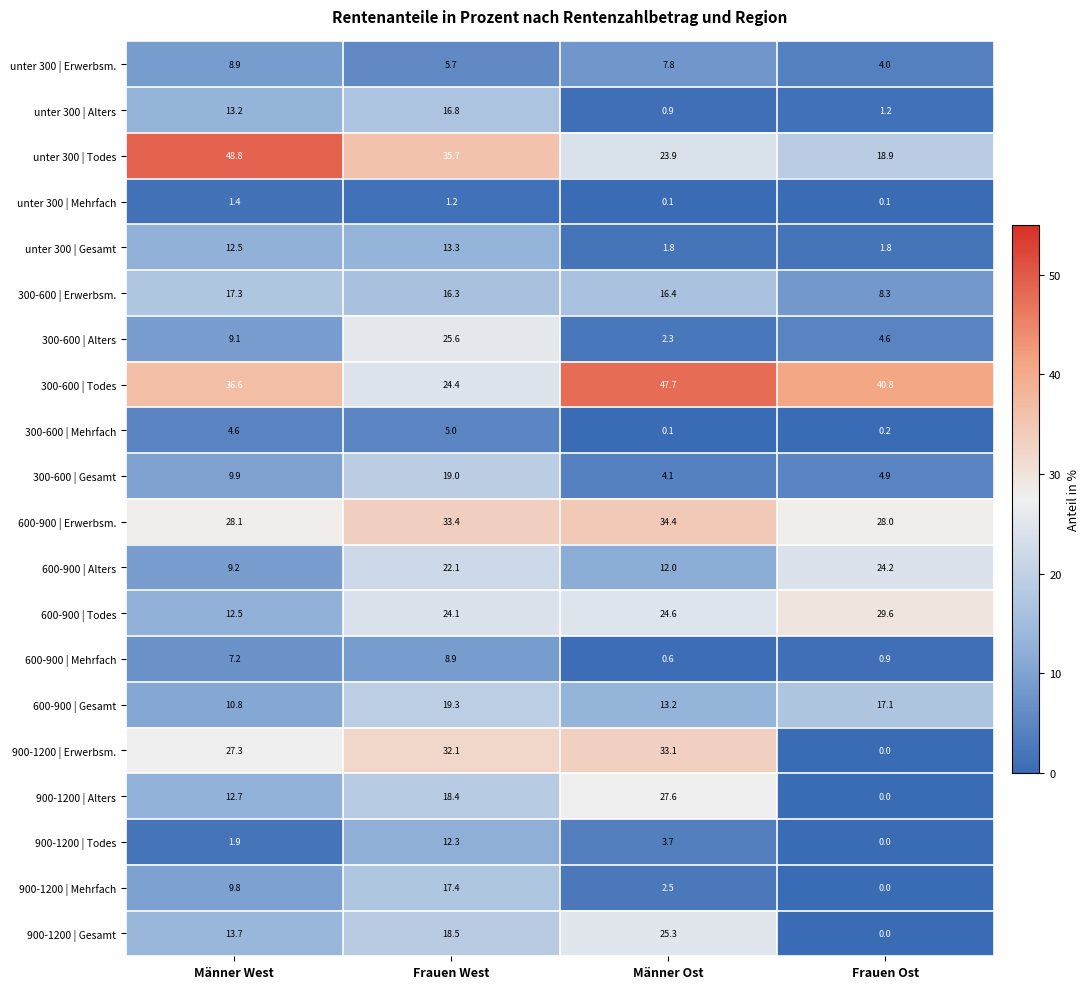

What value does the 900-1200 | Gesamt series have at Frauen West?

18.5